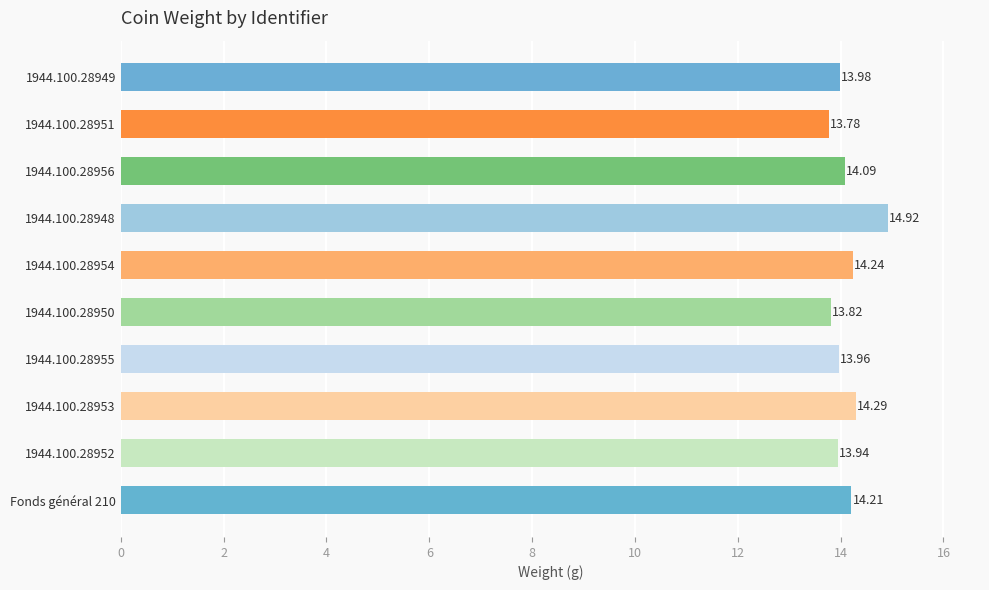

Which category has the lowest value across all series?

1944.100.28951